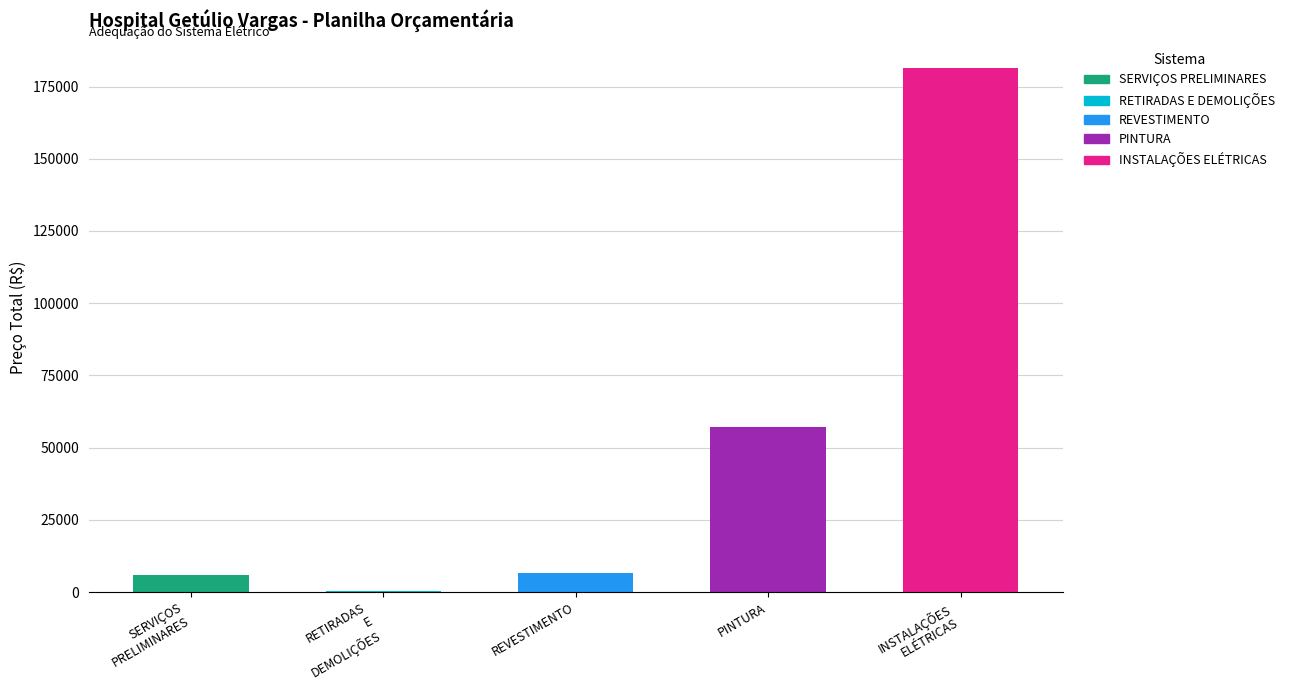

Which category has the lowest value across all series?

RETIRADAS E DEMOLIÇÕES